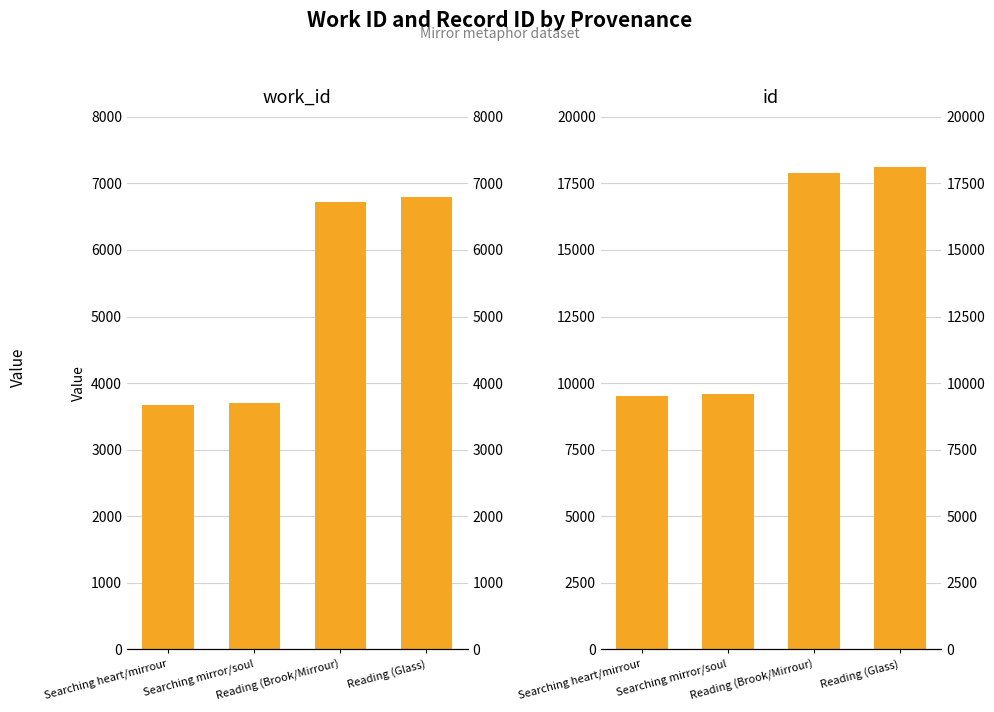

What are all the series names shown in the legend?

work_id, id